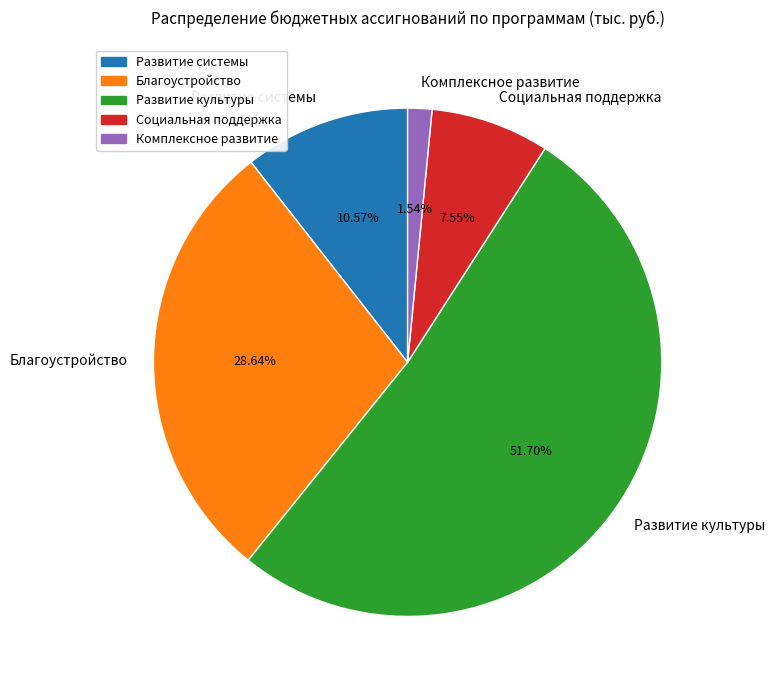

How many segments does this pie chart have?

5